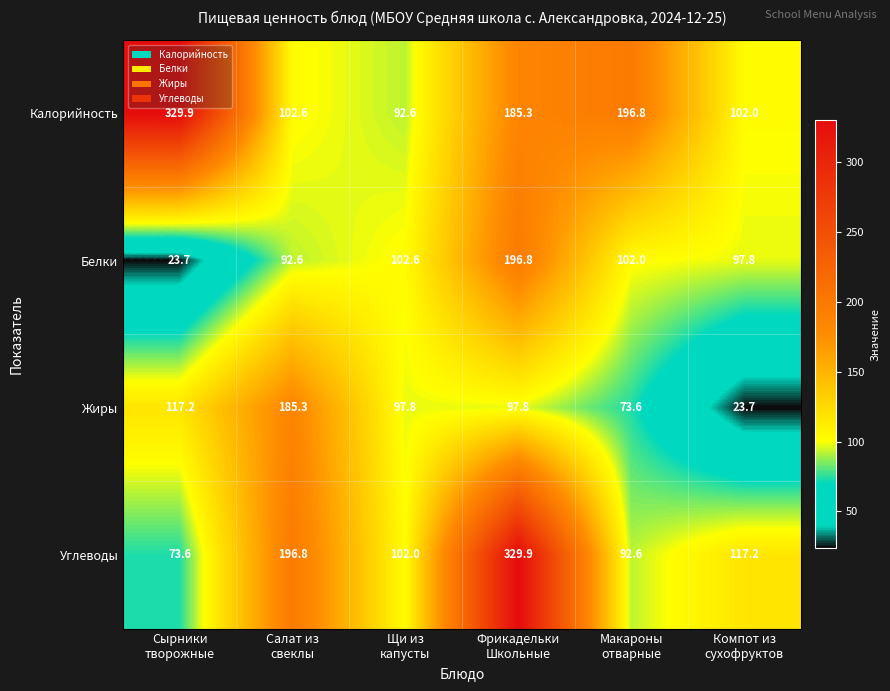

Which series changed the most between Салат из
свеклы and Макароны
отварные?

Жиры